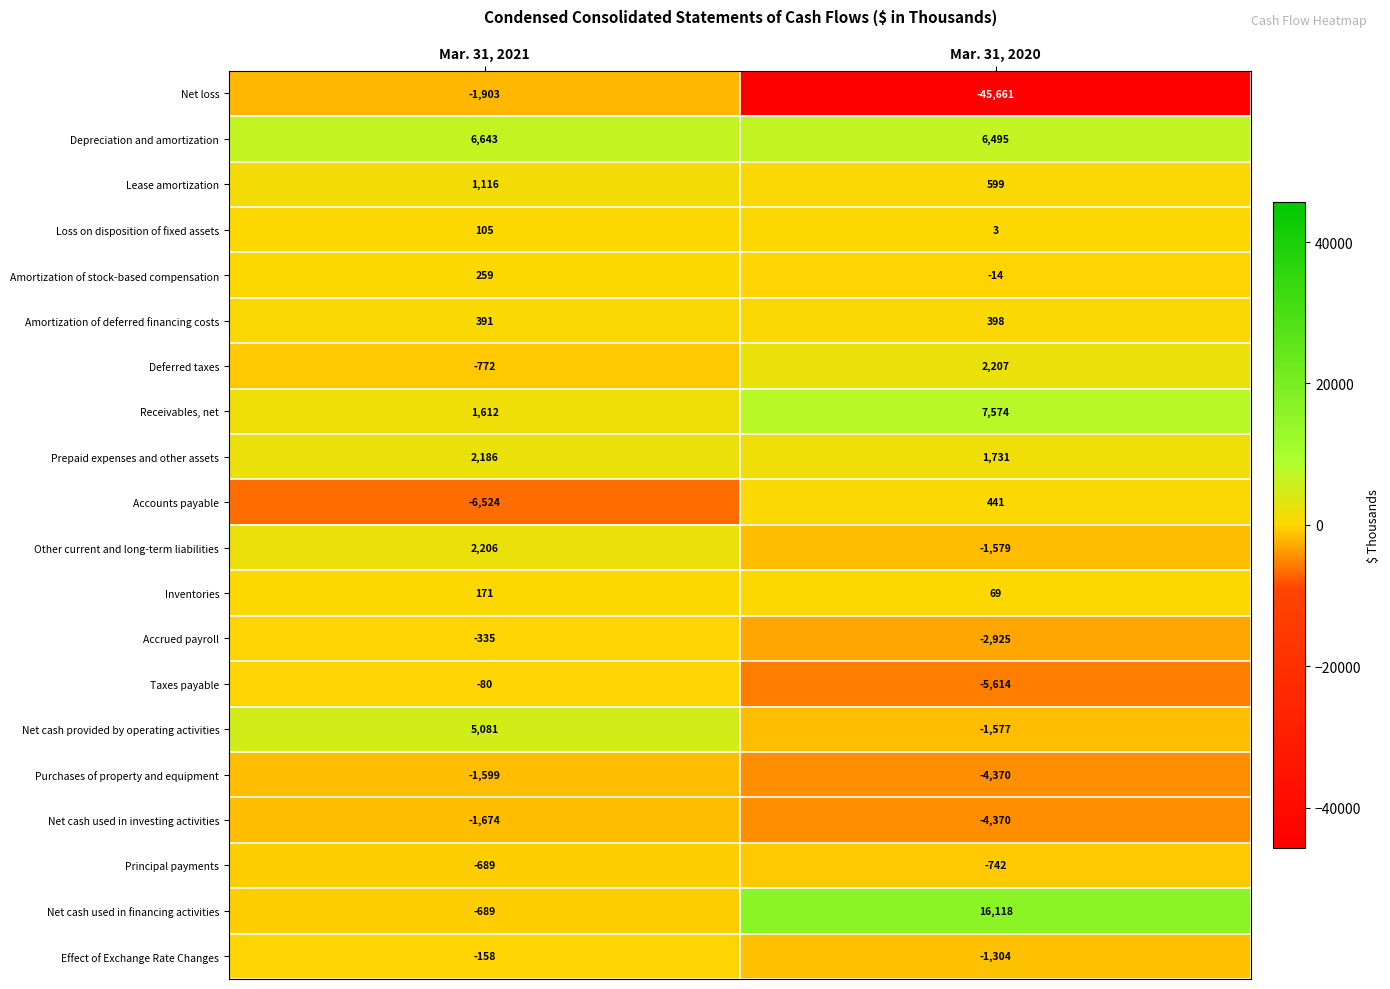

What is the maximum value shown in the chart?

16118